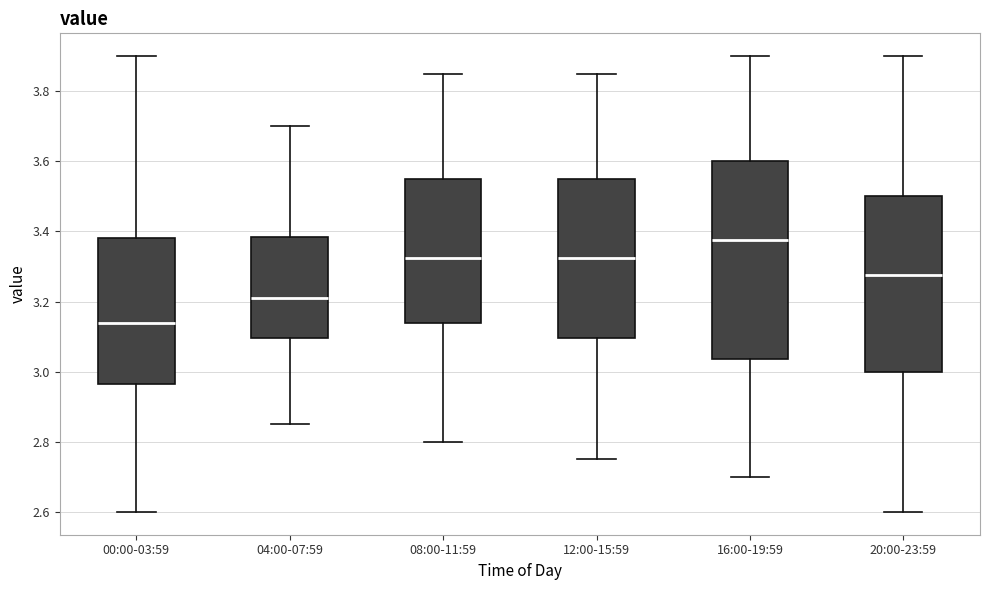

Where is the lower edge of the box for 16:00-19:59 on the y-axis? The values are not printed on the chart, so give them approximately, as read against the axis.

3.04